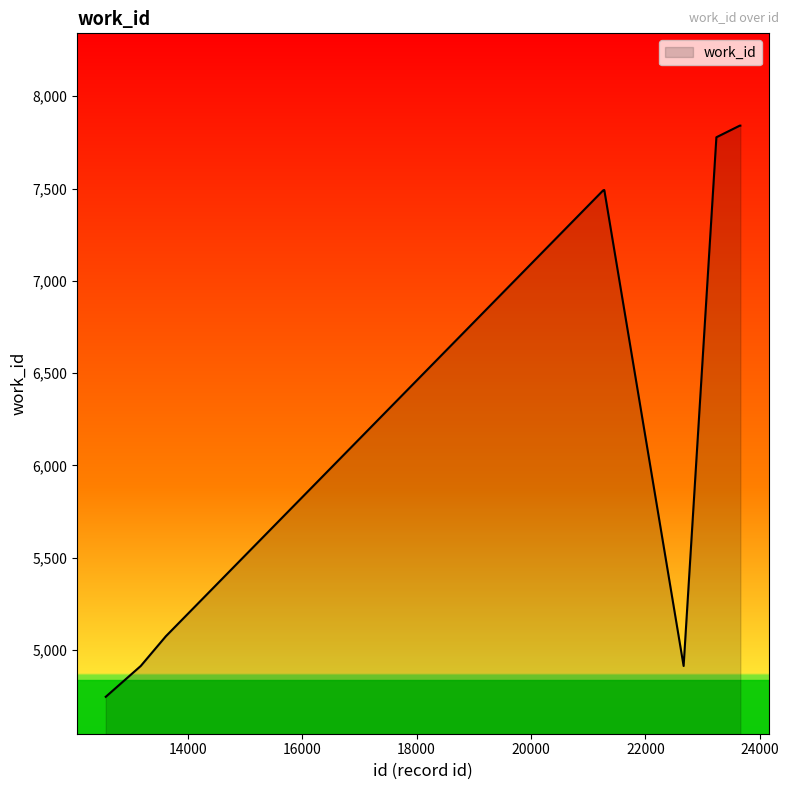

How many lines are shown in the chart?

1